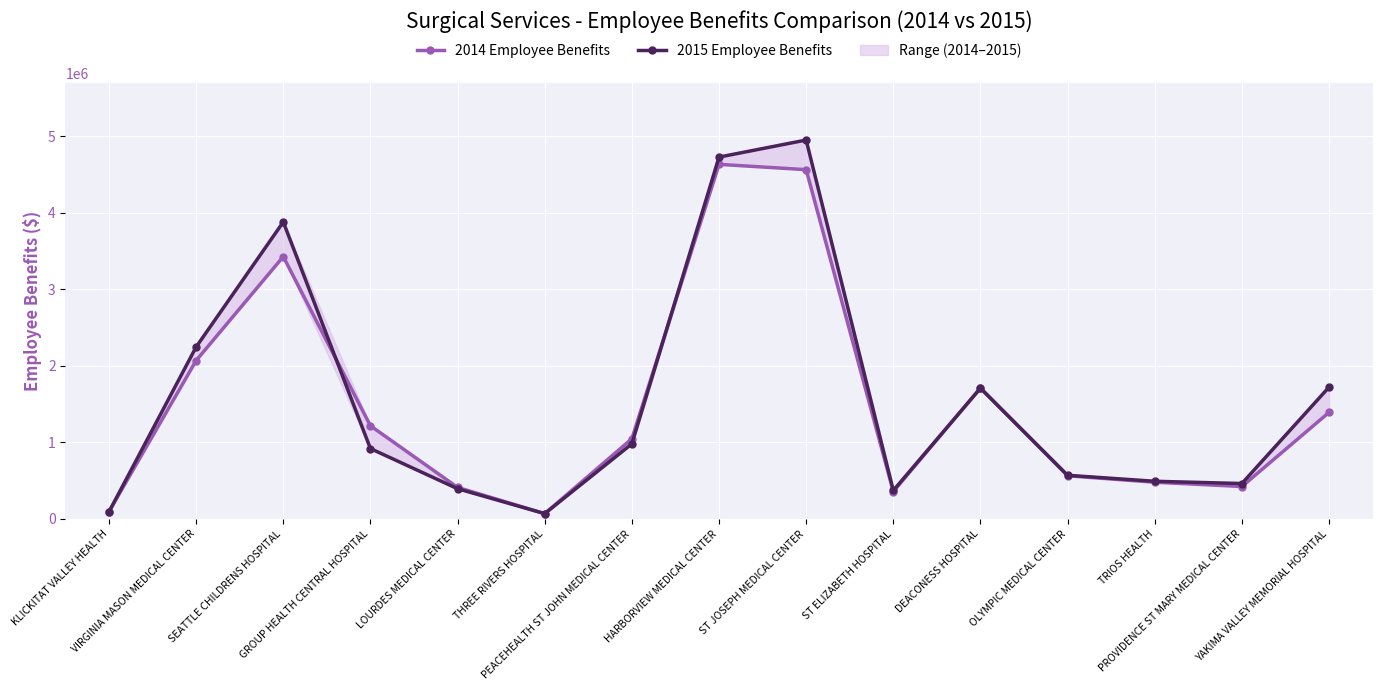

What is the difference between the second highest and second lowest values in the 2014 Employee Benefits series?

4467340